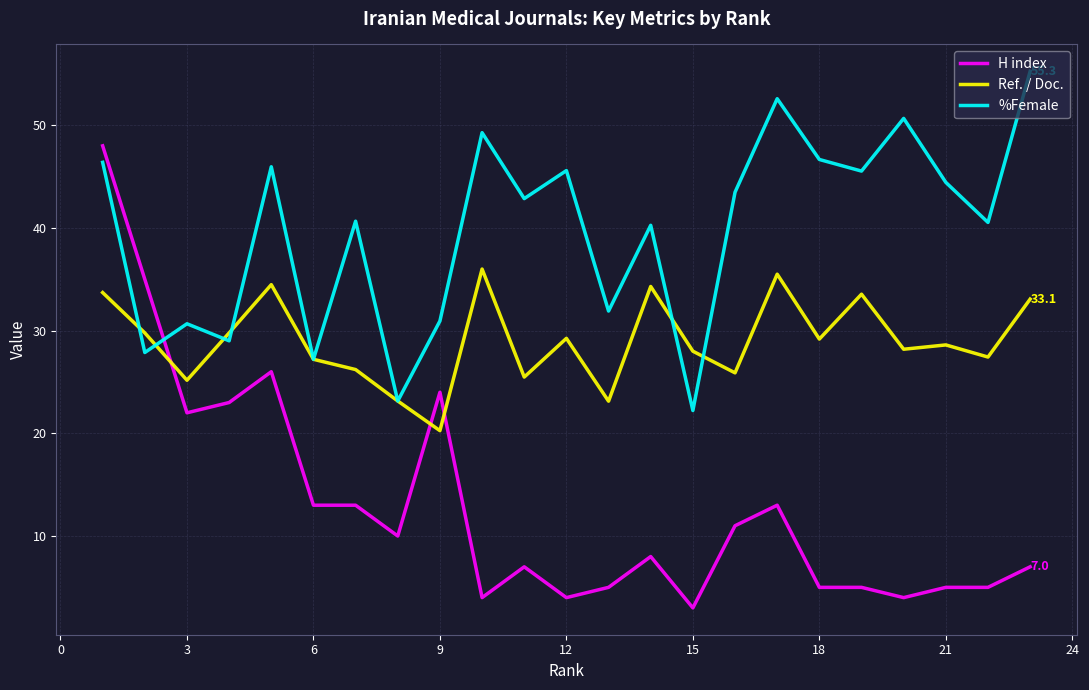

What are all the series names shown in the legend?

H index, Ref. / Doc., %Female